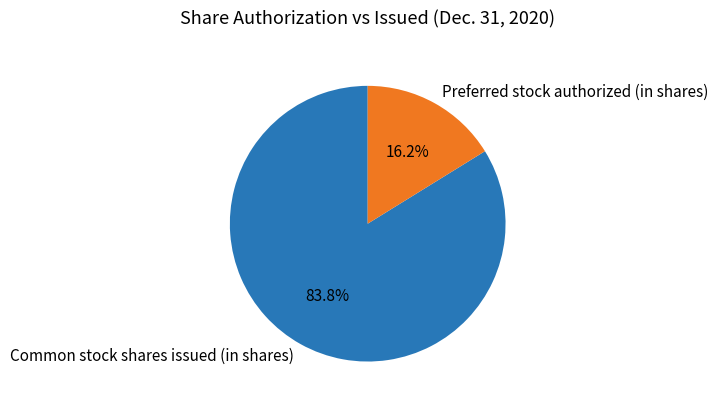

Which slice is the smallest?

Preferred stock authorized (in shares)